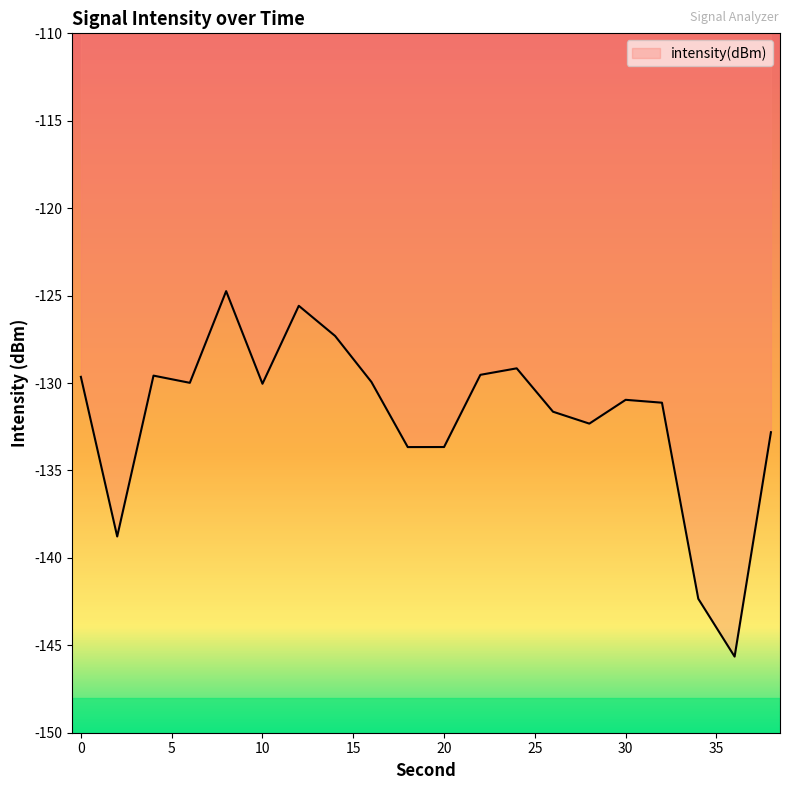

What is the smallest value displayed?

-145.6